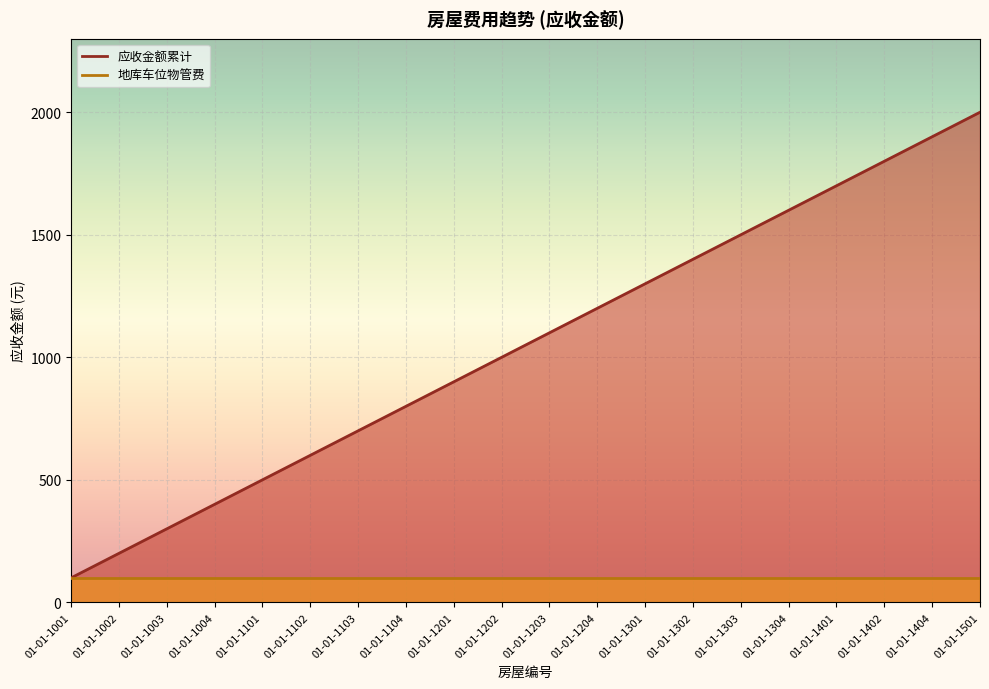

What is the value of the 5th point from the left?

500